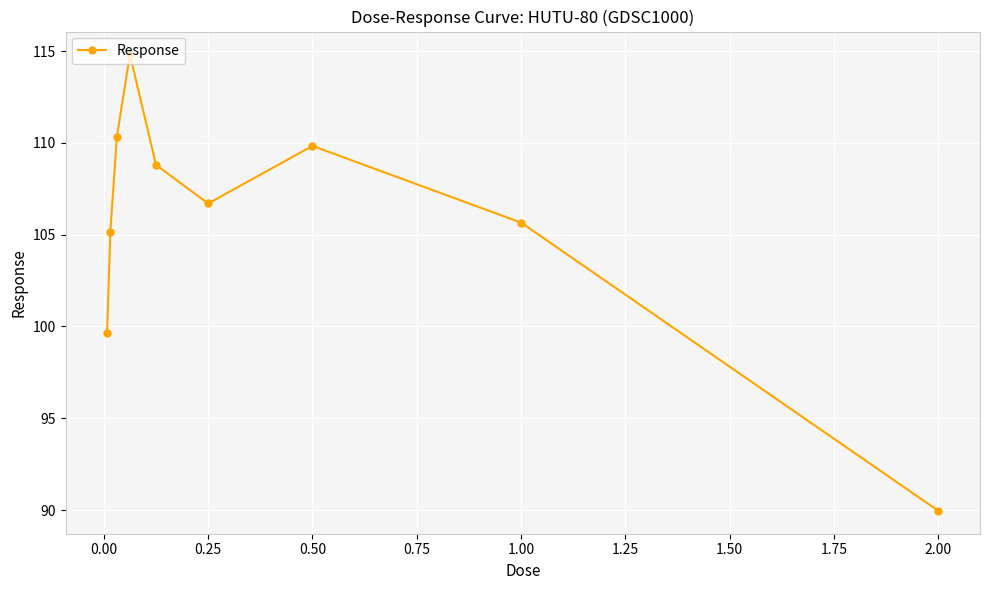

What is the difference between the maximum and minimum values?

24.9